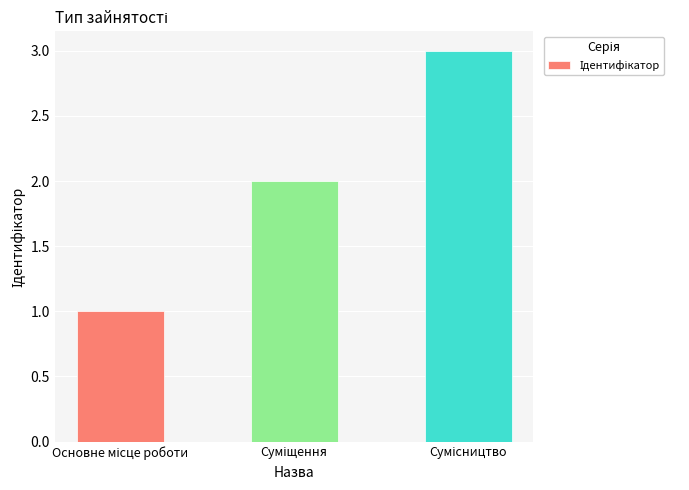

Reading left to right, list all the values displayed in this chart.

1	2	3